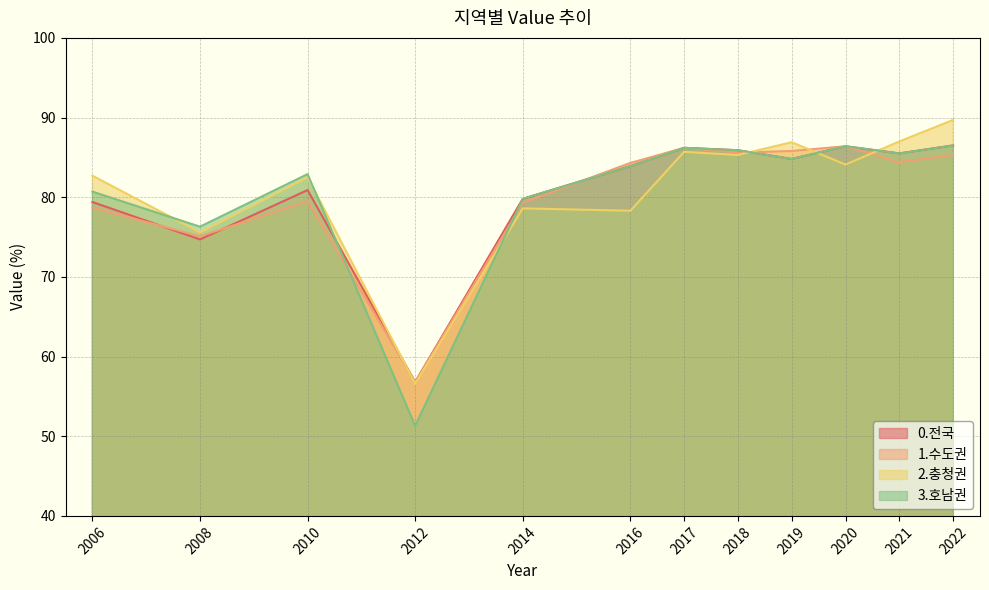

What is the sum of all 1.수도권 values?

967.4